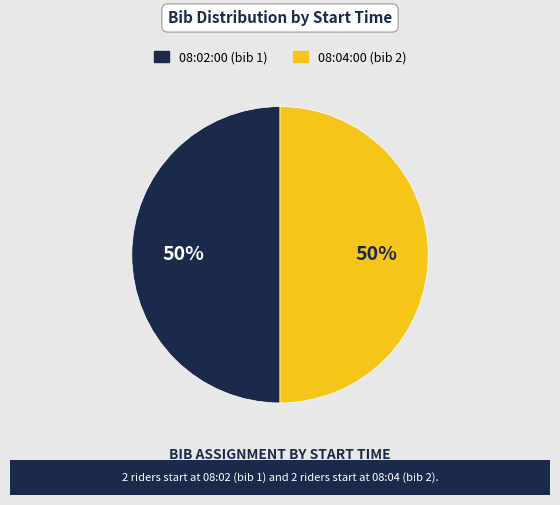

How many slices are in this pie chart?

2